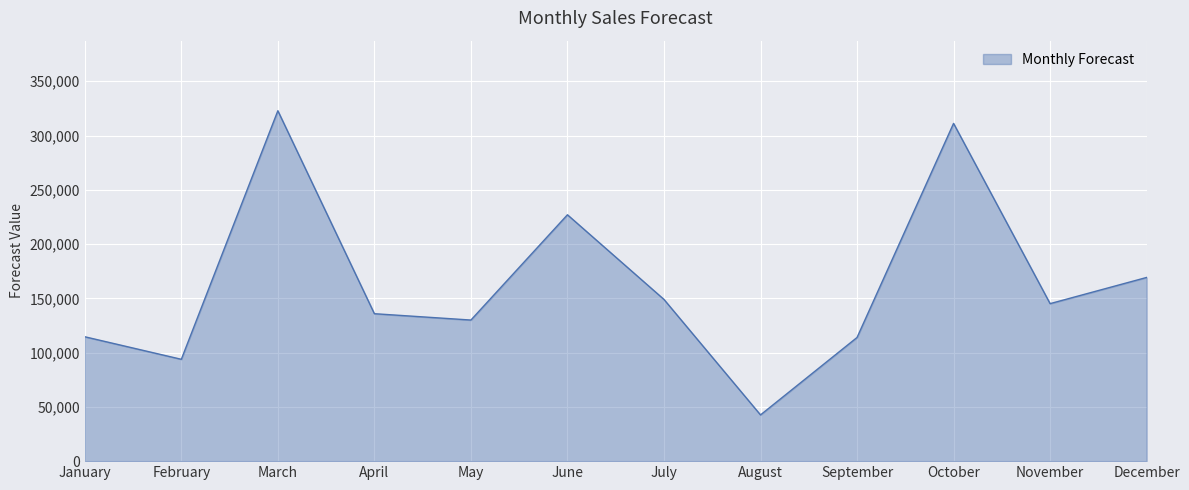

What is the minimum value shown in the chart?

42600